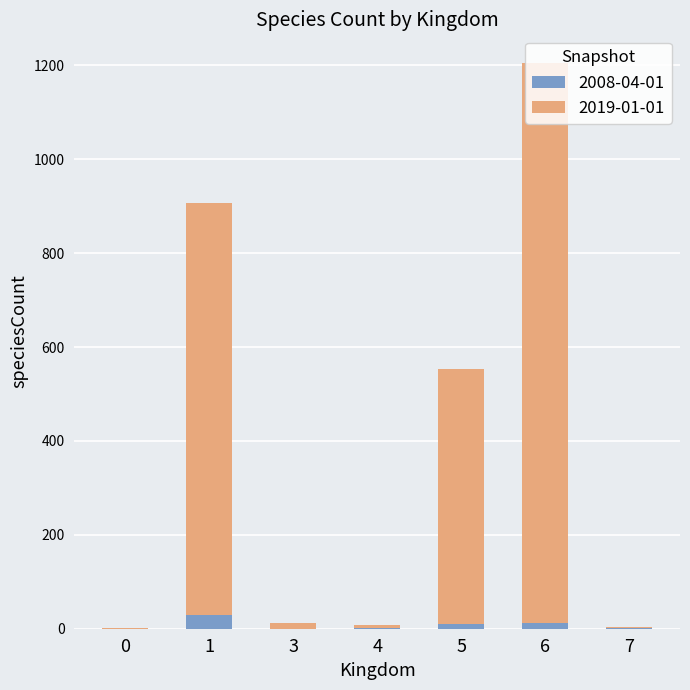

How many data points does each series have?

7